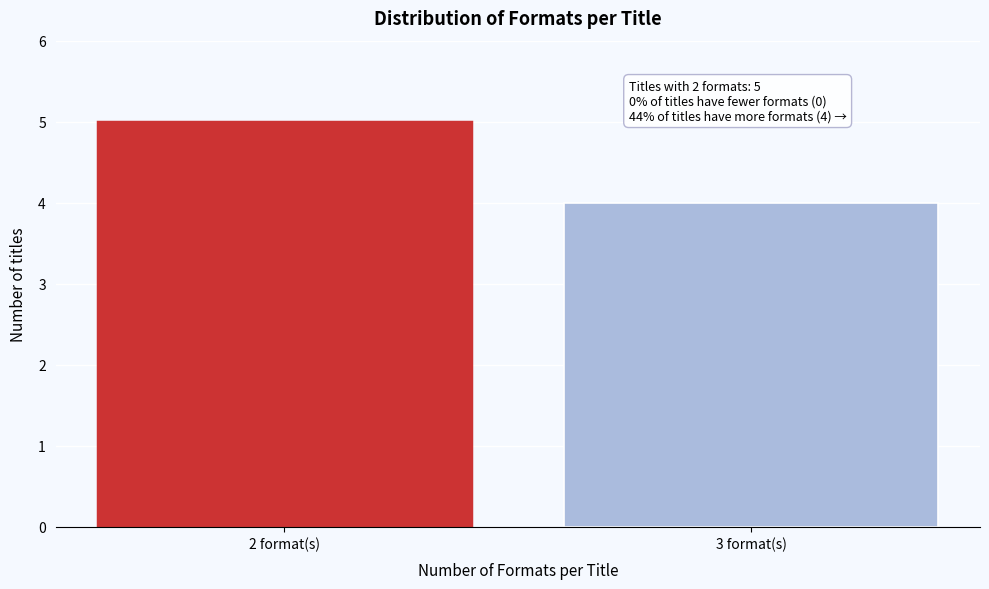

Reading left to right, extract all data points from this chart.

2 format(s)=5	3 format(s)=4